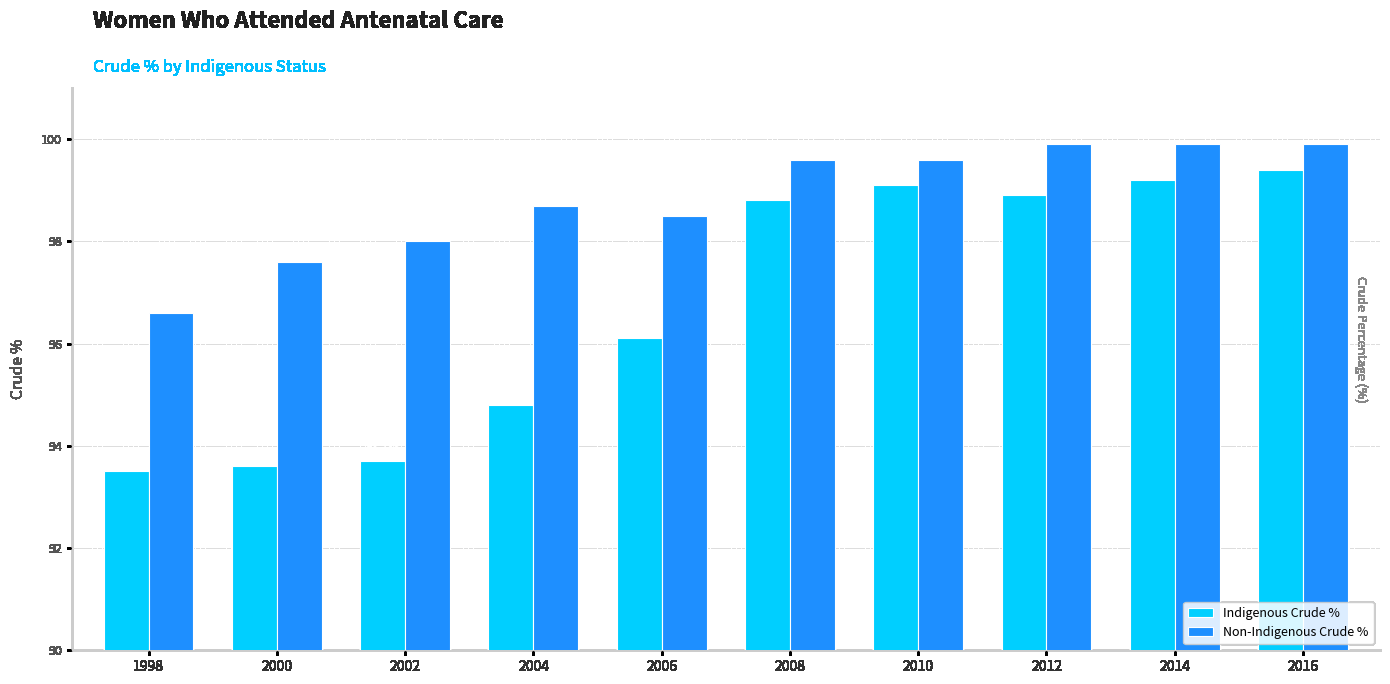

Rank the series by their average value, from highest to lowest.

Non-Indigenous Crude %, Indigenous Crude %